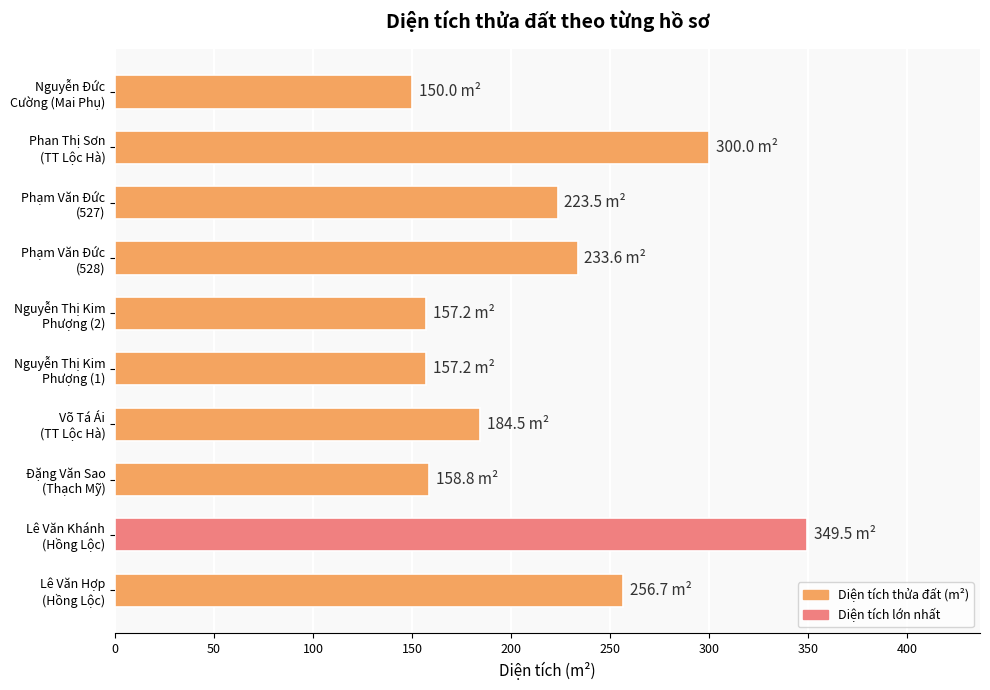

How many bars are there in total?

10